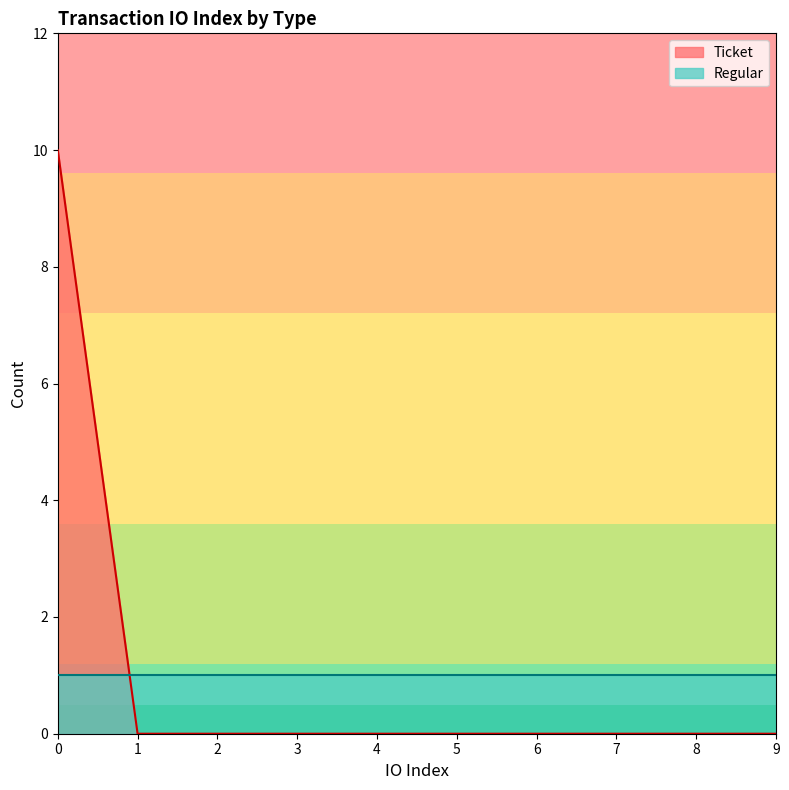

How many data points does each series have?

10